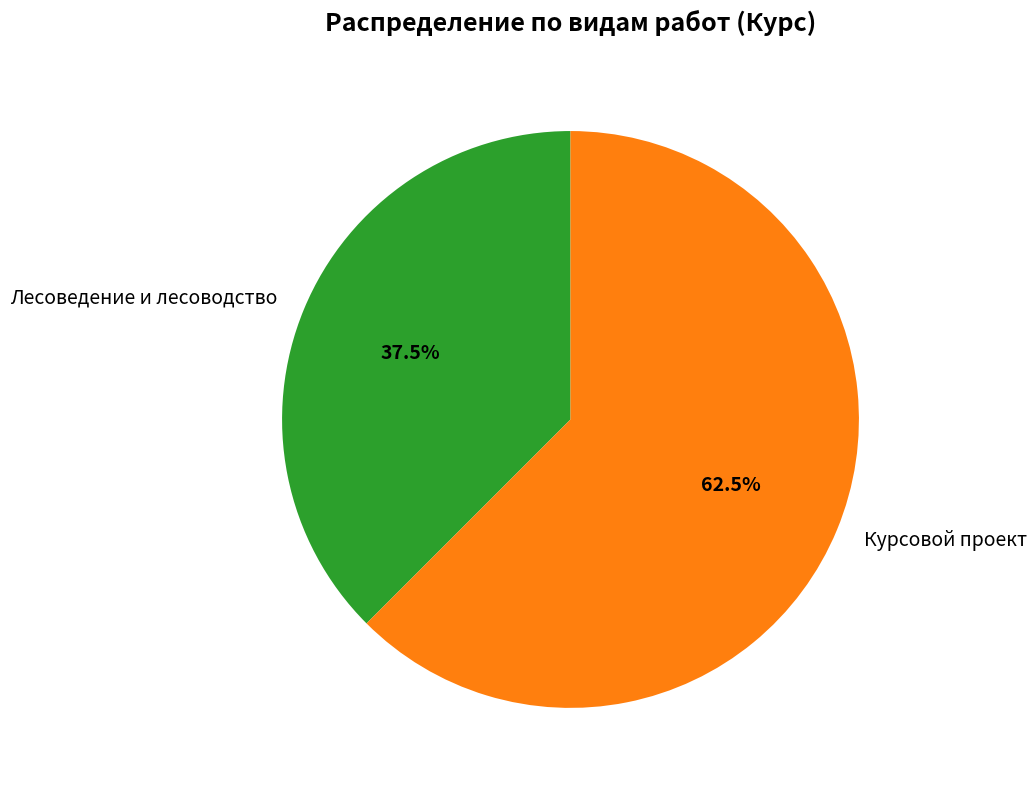

To the nearest percent, what is the difference between the largest and smallest slice percentages?

25%